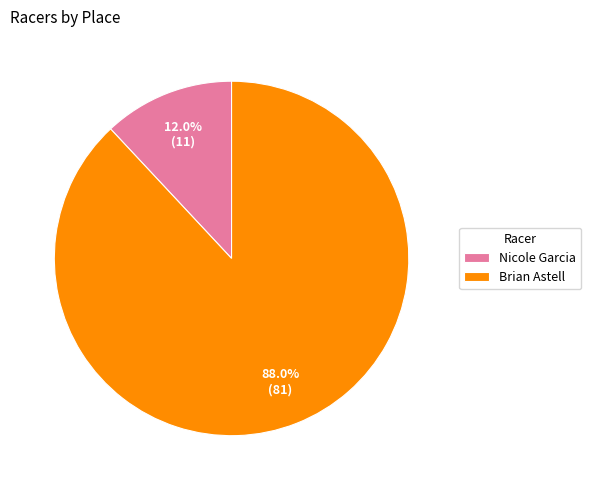

To the nearest percent, what portion does Nicole Garcia represent?

12%